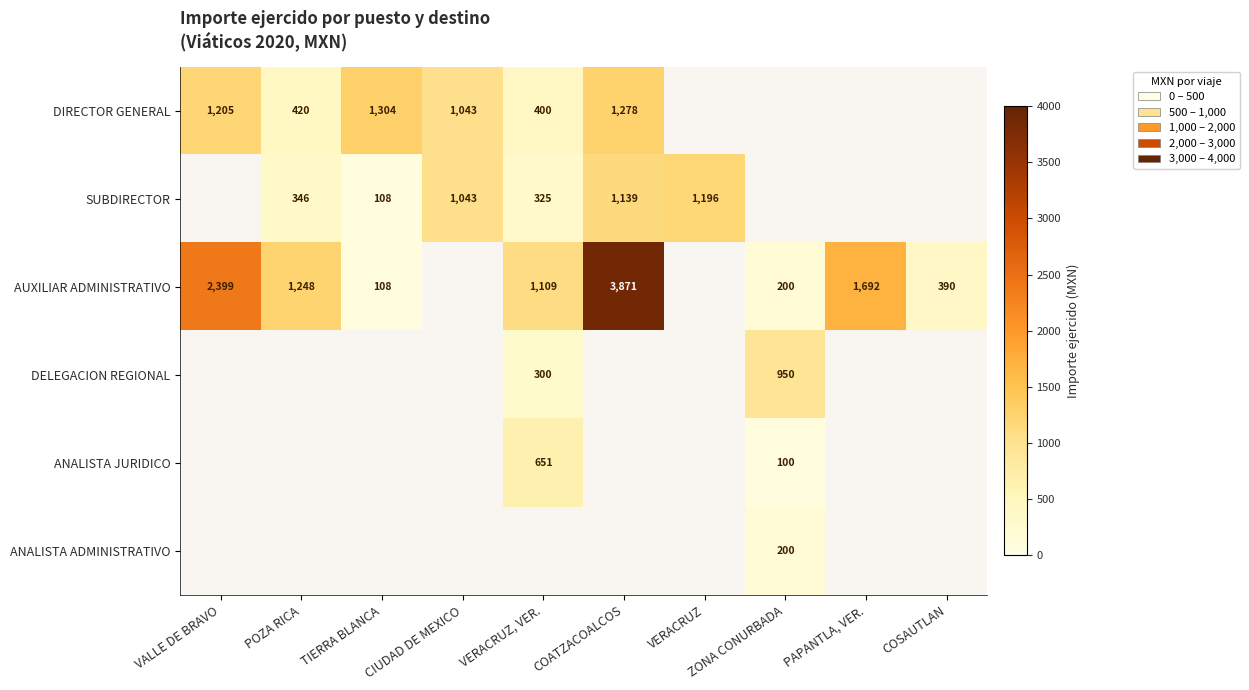

What is the difference between the DIRECTOR GENERAL values at VALLE DE BRAVO and CIUDAD DE MEXICO?

162